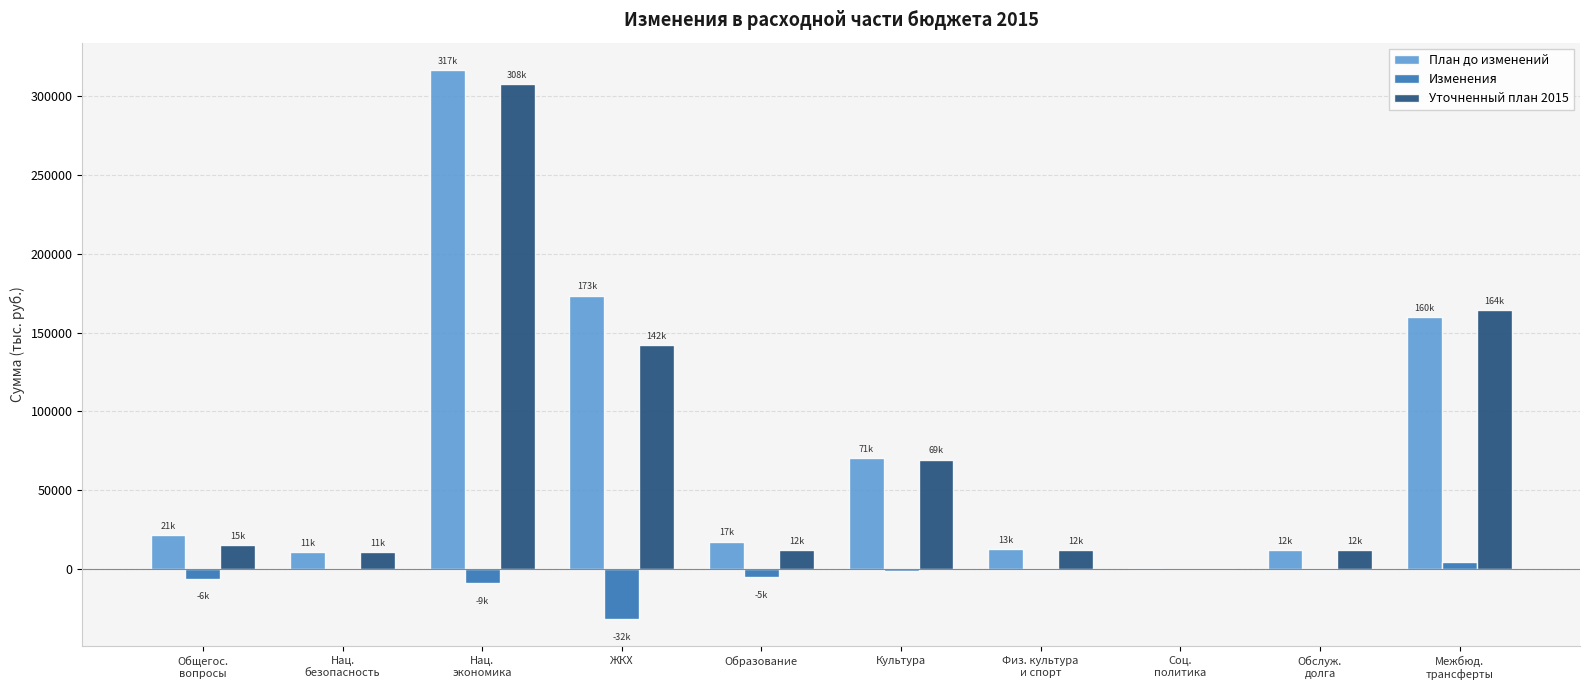

How many categories are shown in the chart?

10